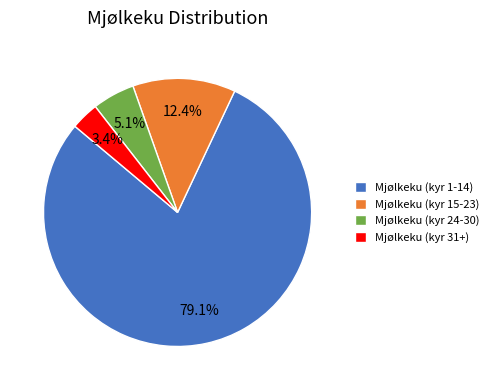

Combined, do Mjølkeku (kyr 1-14) and Mjølkeku (kyr 15-23) account for over 50%?

Yes